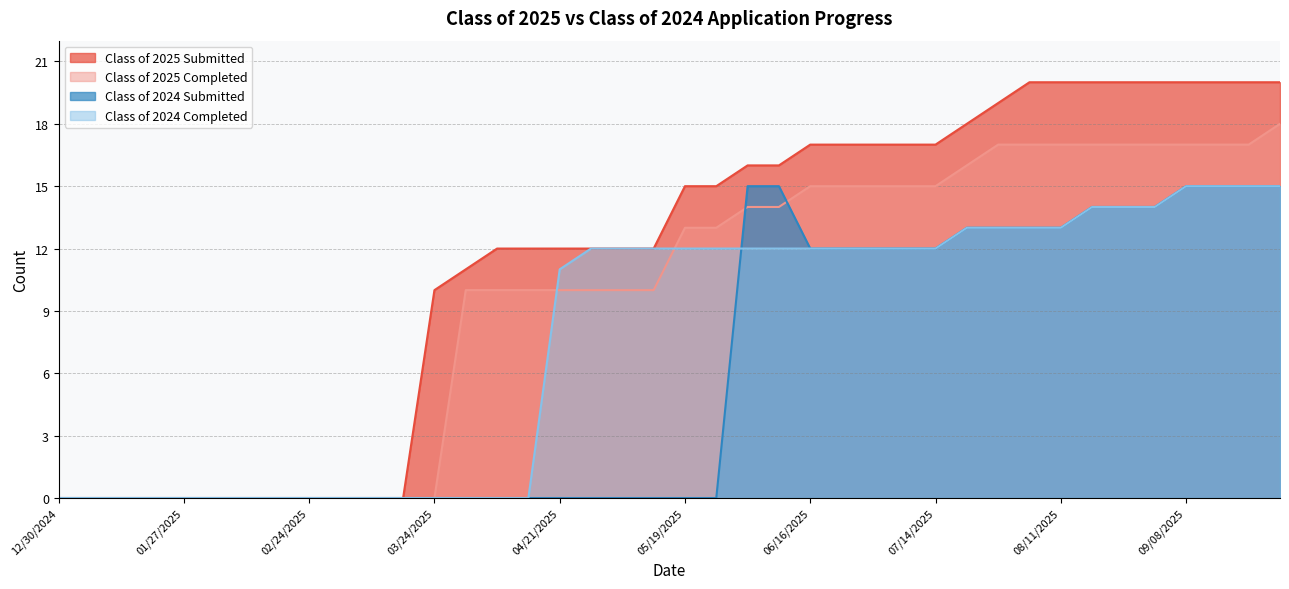

True or false: Class of 2025 Submitted and Class of 2024 Submitted intersect in this chart.

False